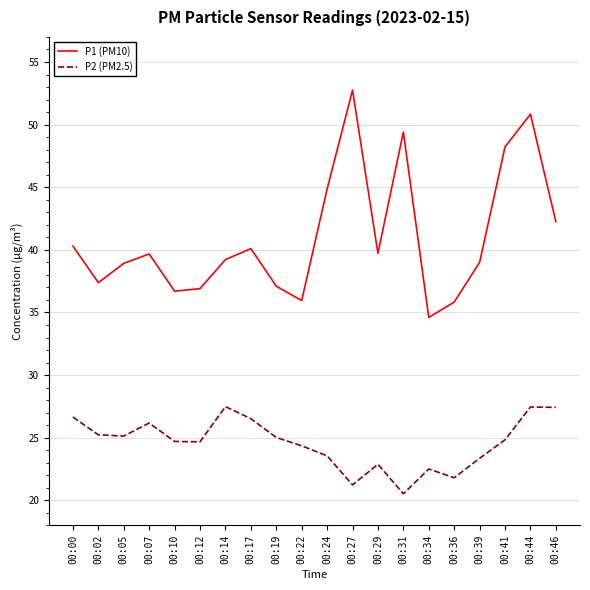

True or false: P1 (PM10) has more than 0 points higher than both neighbors.

True